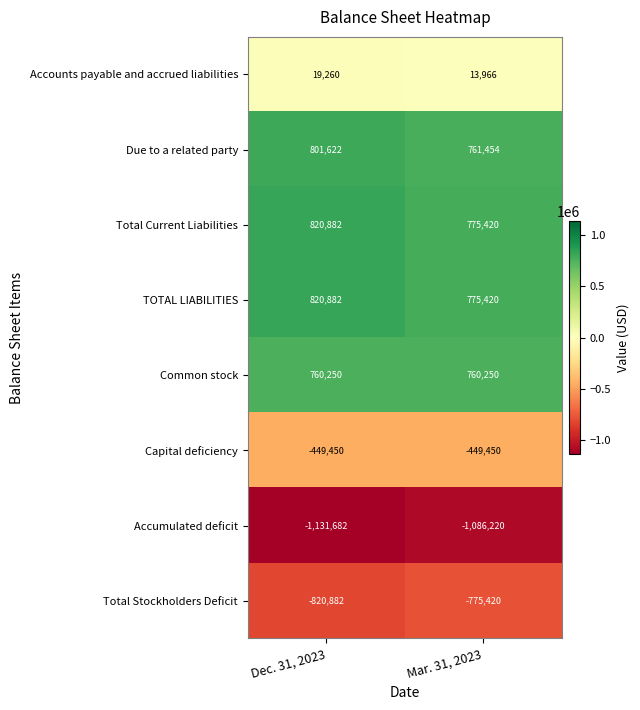

Which category has the highest value across all series?

Dec. 31, 2023